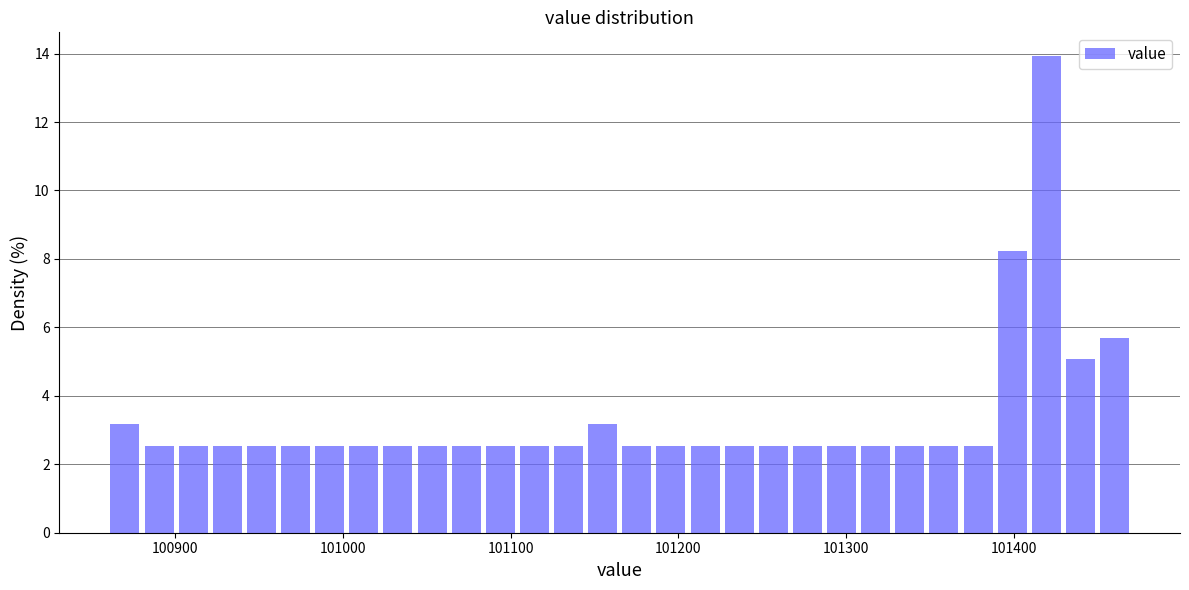

Read against the x-axis, roughly where is the centre of the tallest bar?

101420